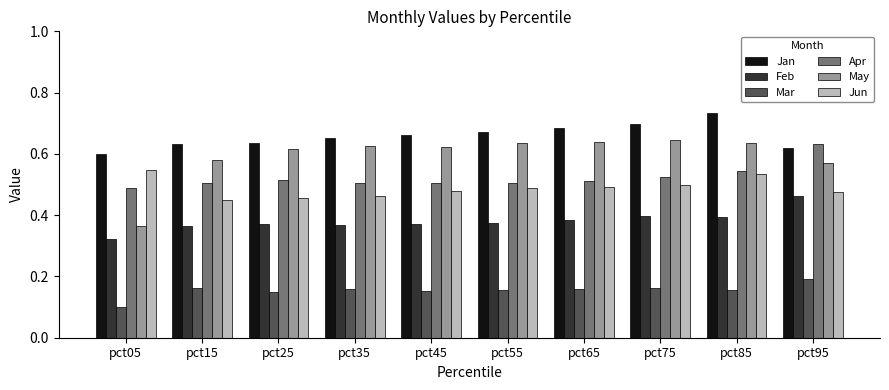

The Mar series shows 0.0 at pct35. True or false?

False